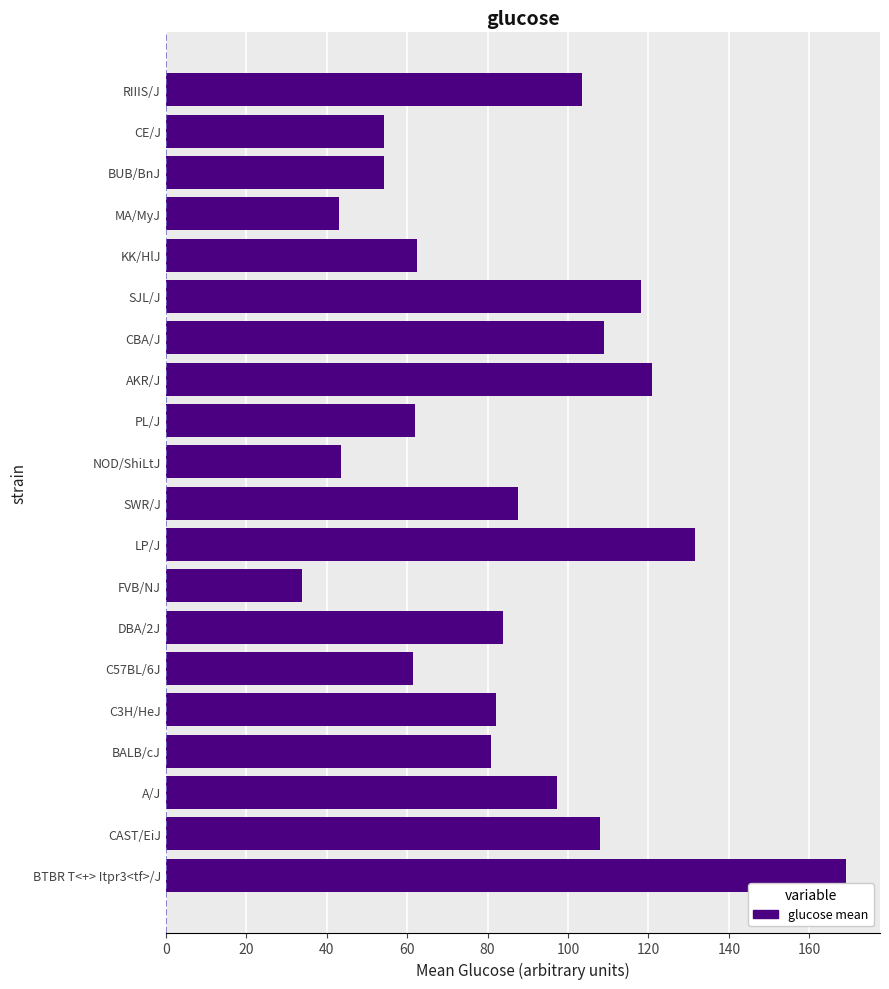

Count the number of data series in this chart.

1